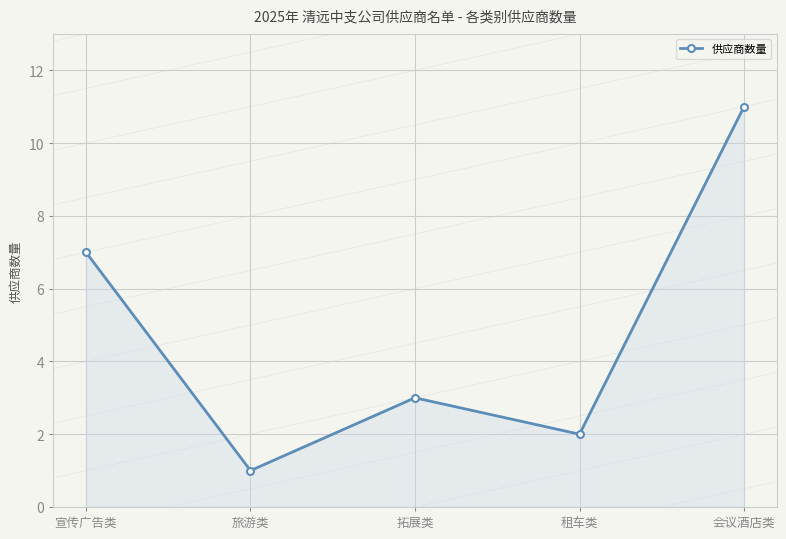

How many points are higher than both their immediate neighbors (excluding endpoints)?

1